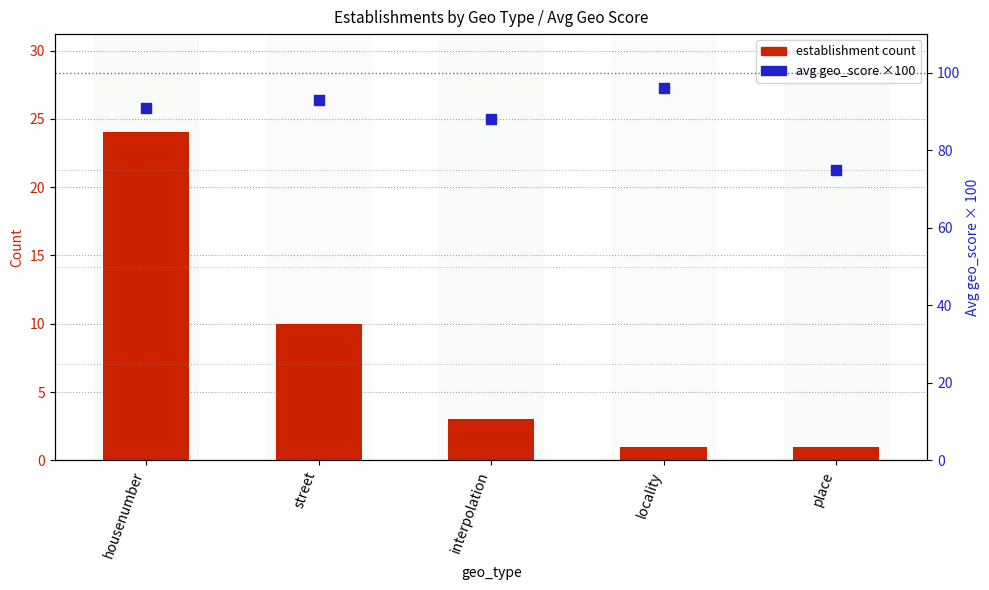

At which category is the sum across all series the highest?

housenumber